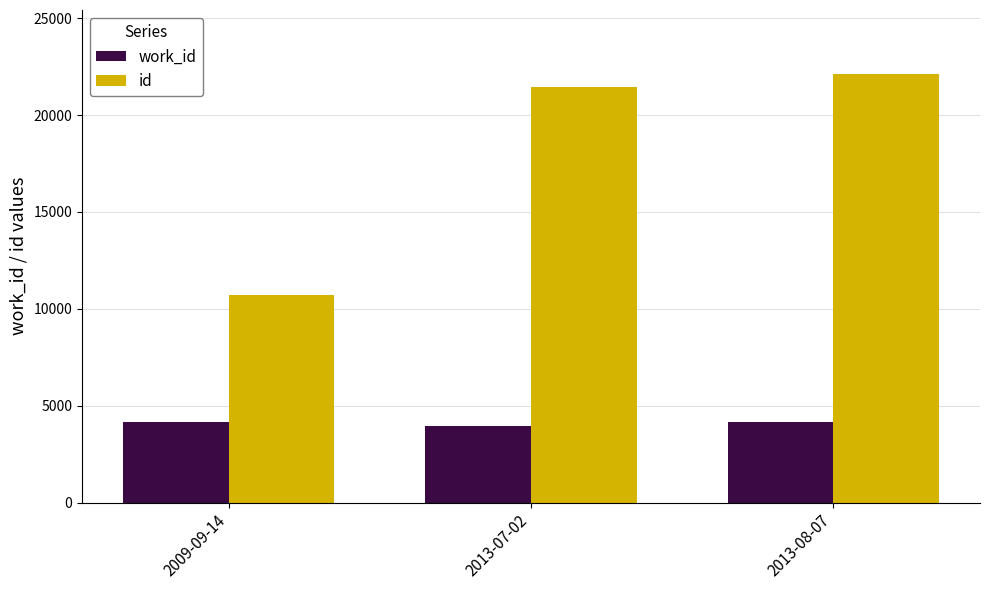

Are the bars horizontal?

No